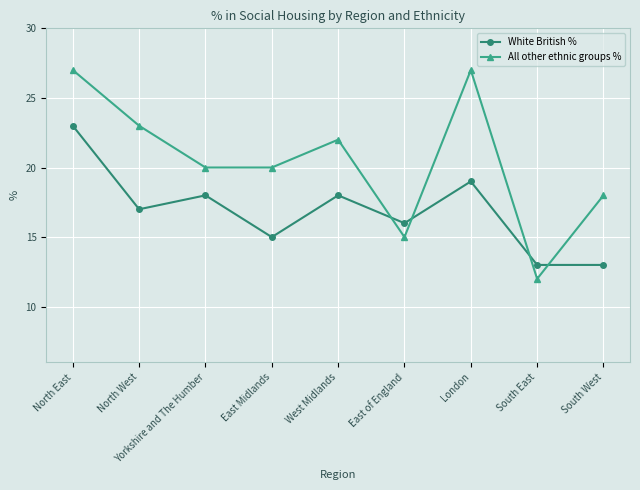

Between which two adjacent categories do White British % and All other ethnic groups % first intersect?

West Midlands and East of England